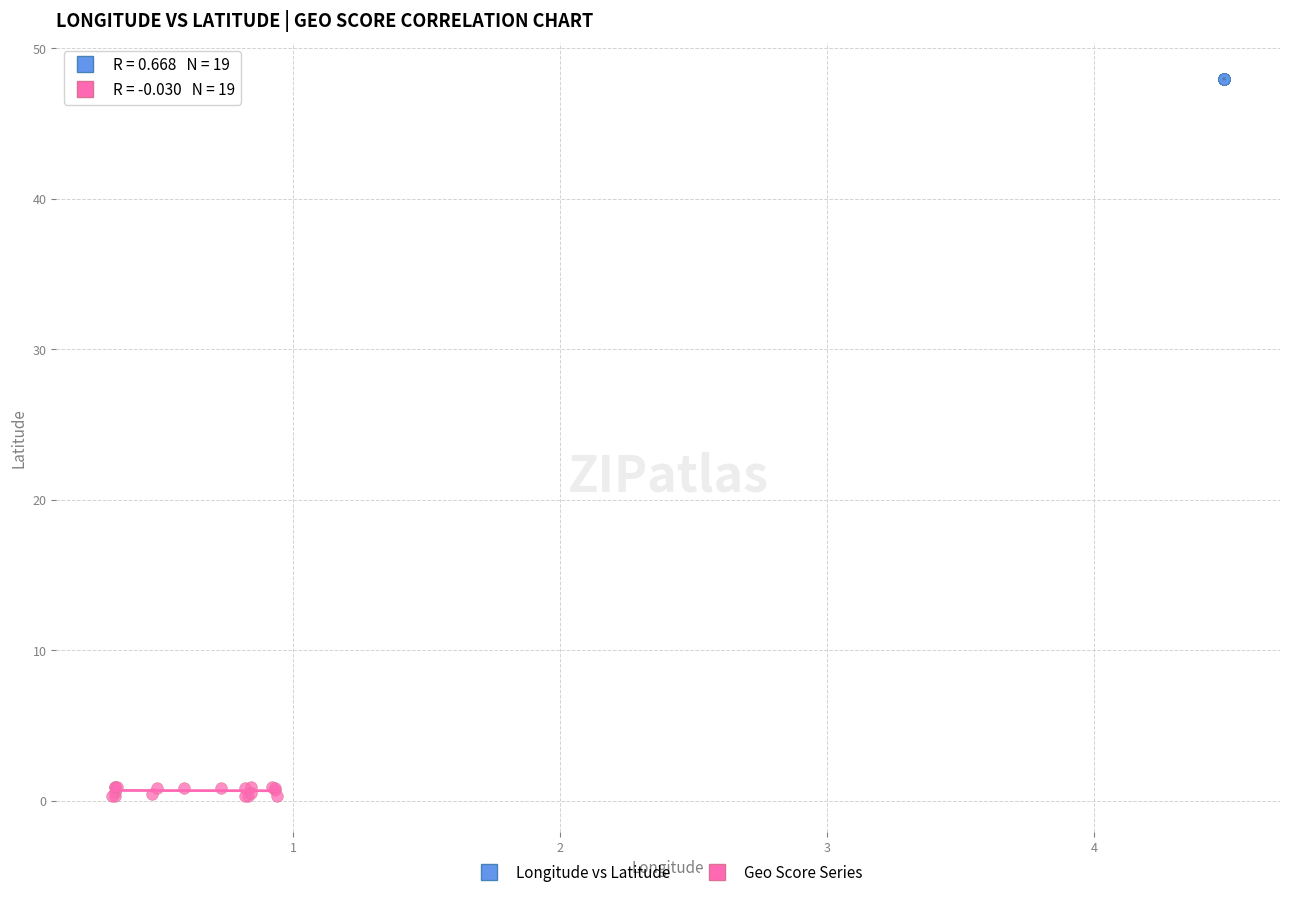

Which series contains the lowest Y value?

Geo Score Series